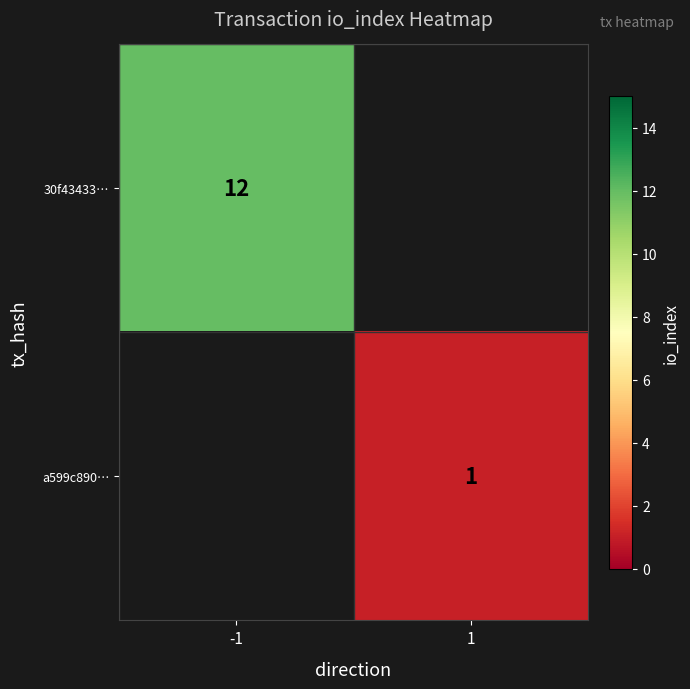

Is the value of 30f43433… at -1 greater than the value of a599c890… at 1?

Yes